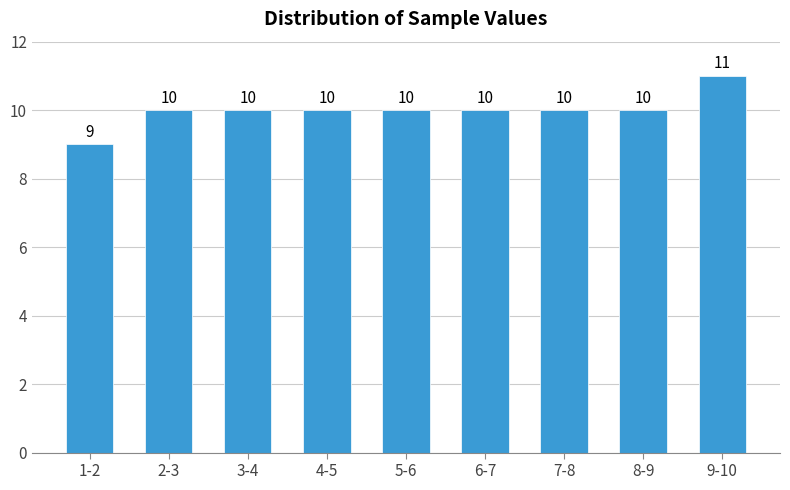

Reading left to right, what are all the values shown in this chart?

9	10	10	10	10	10	10	10	11